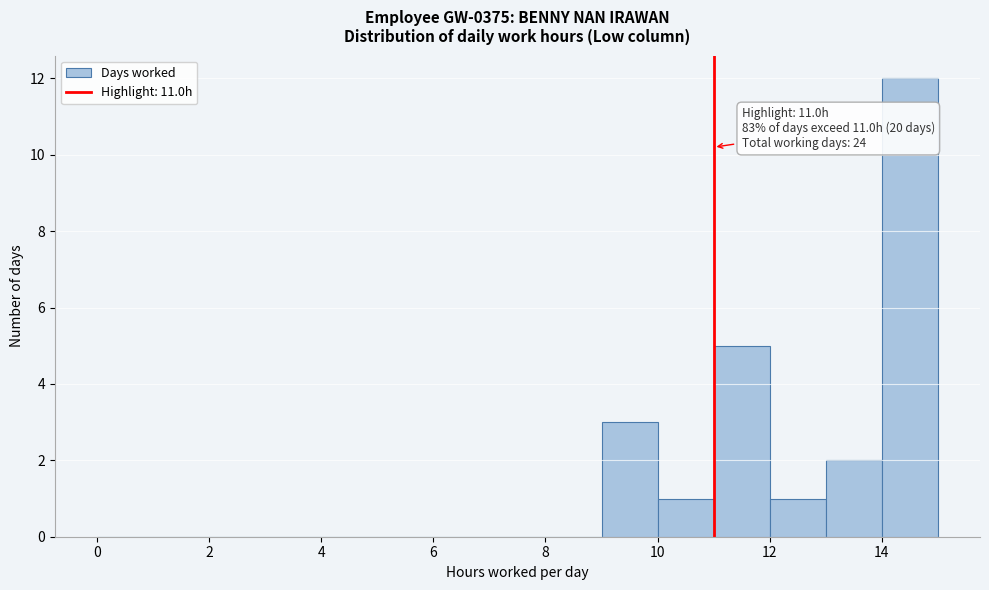

Which range on the x-axis has the tallest bar?

14 to 15